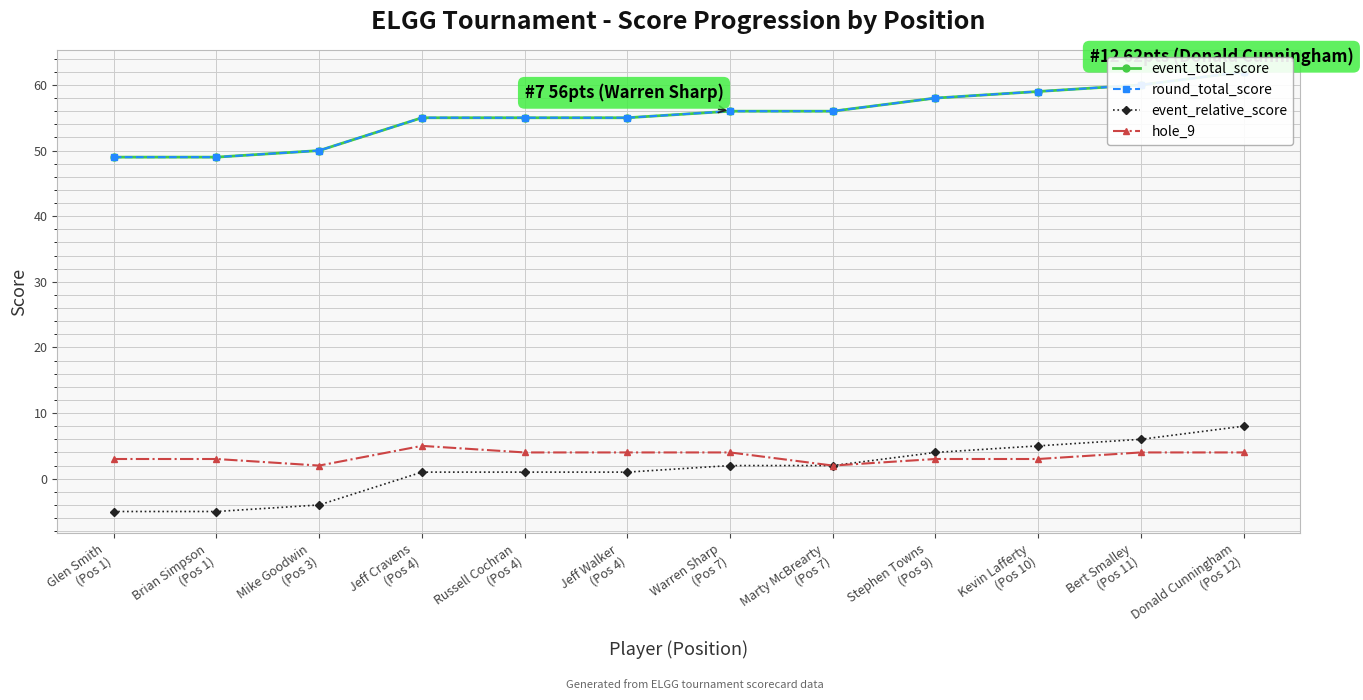

What is the label of the 10th point from the left?

Kevin Lafferty
(Pos 10)